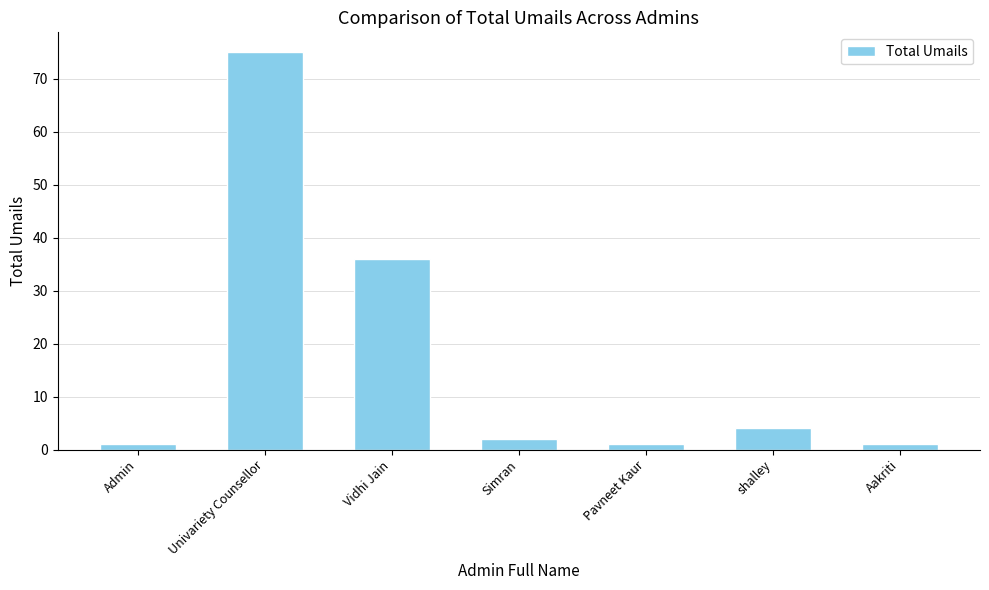

Are the bars horizontal?

No